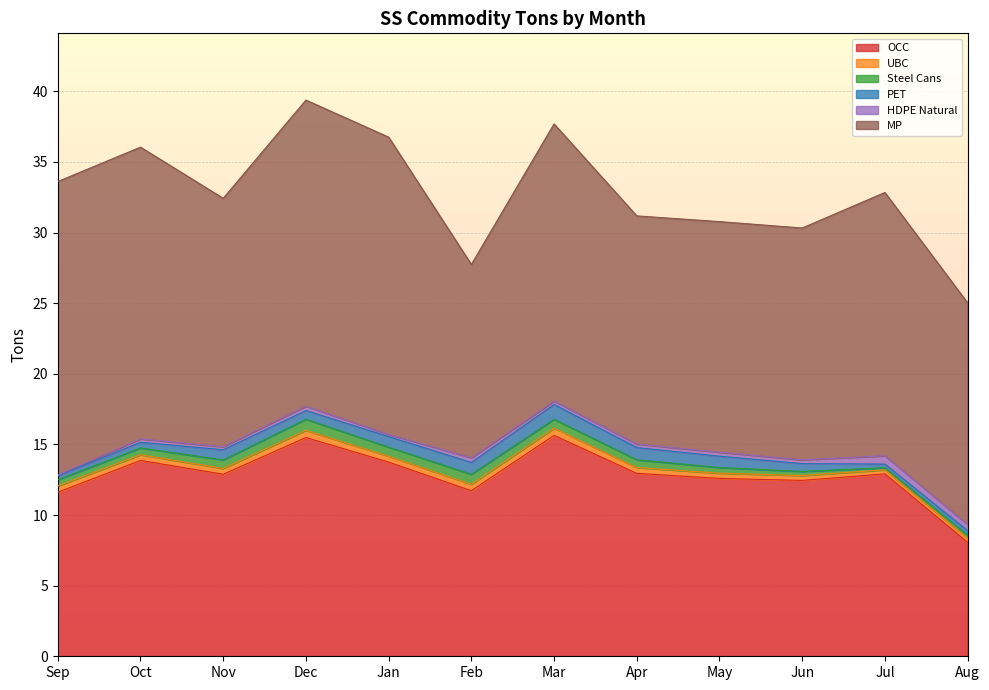

The Steel Cans series shows 0.4 at May. True or false?

True